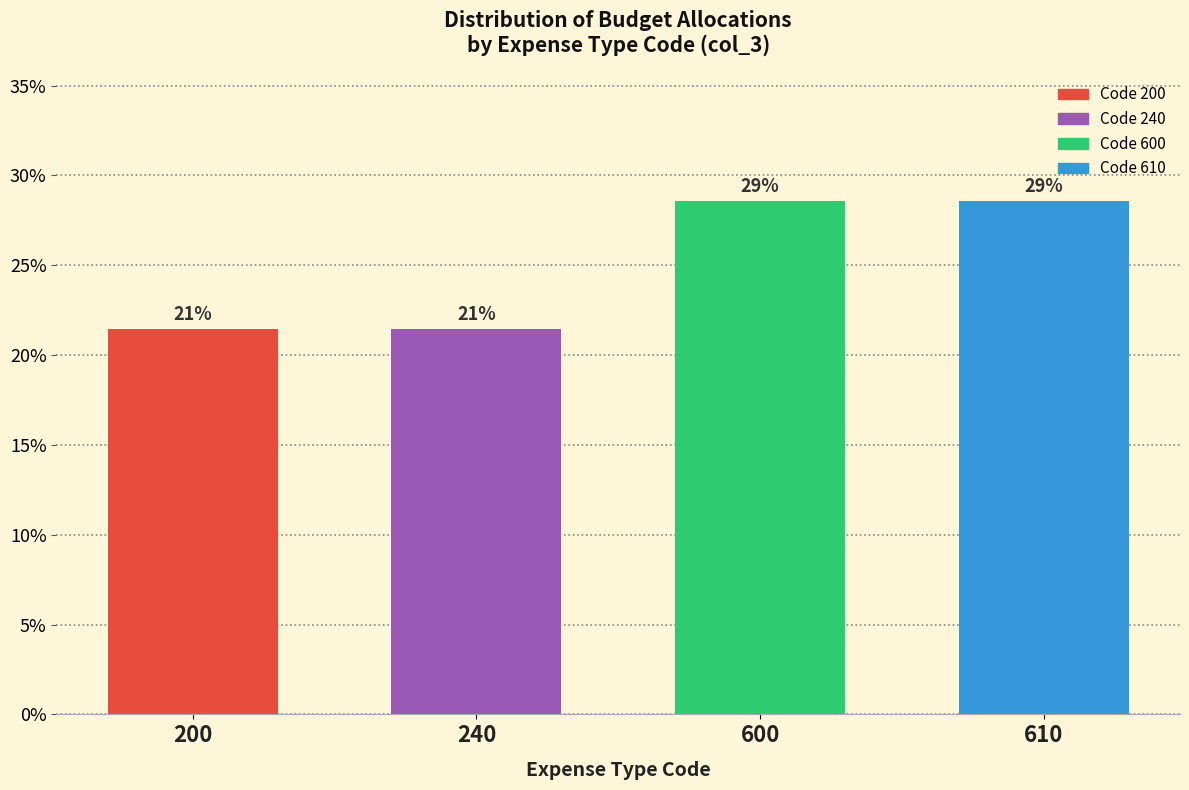

How many bars are there in total?

4